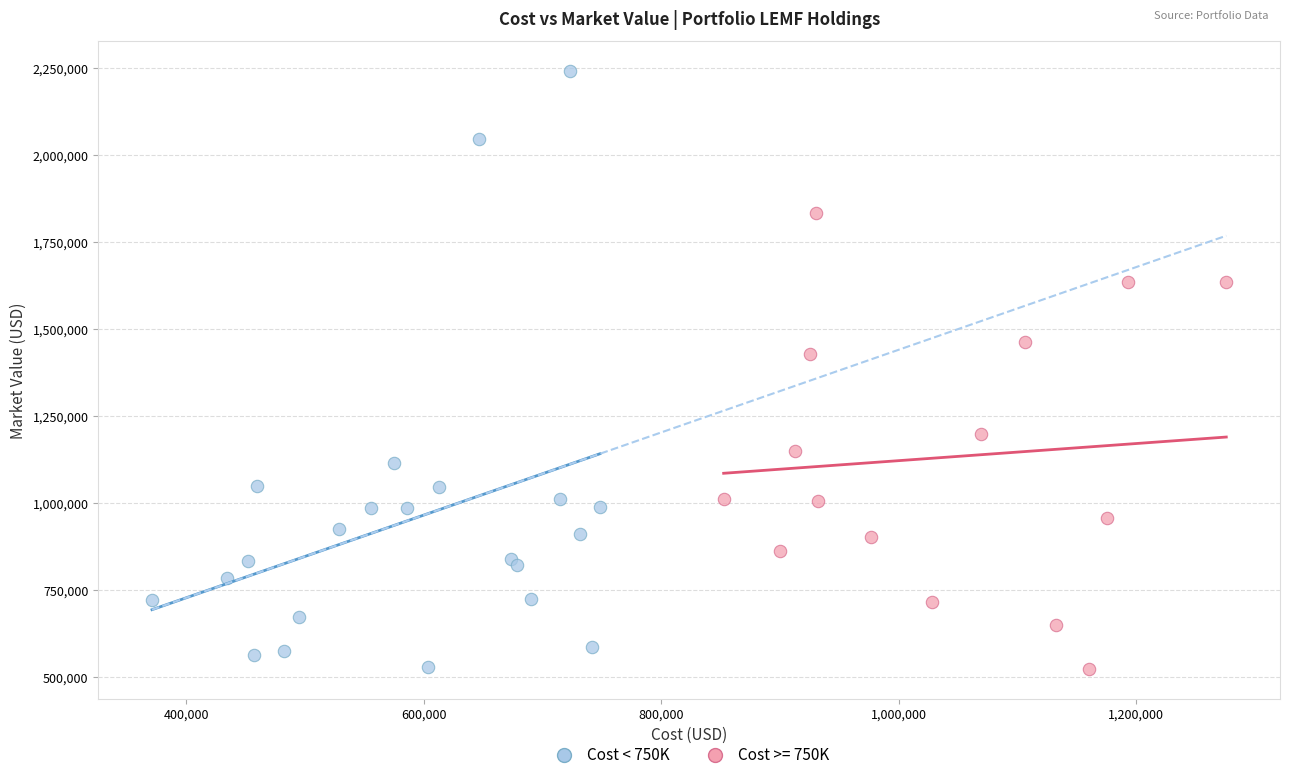

Which series reaches the maximum Y coordinate?

Cost < 750K